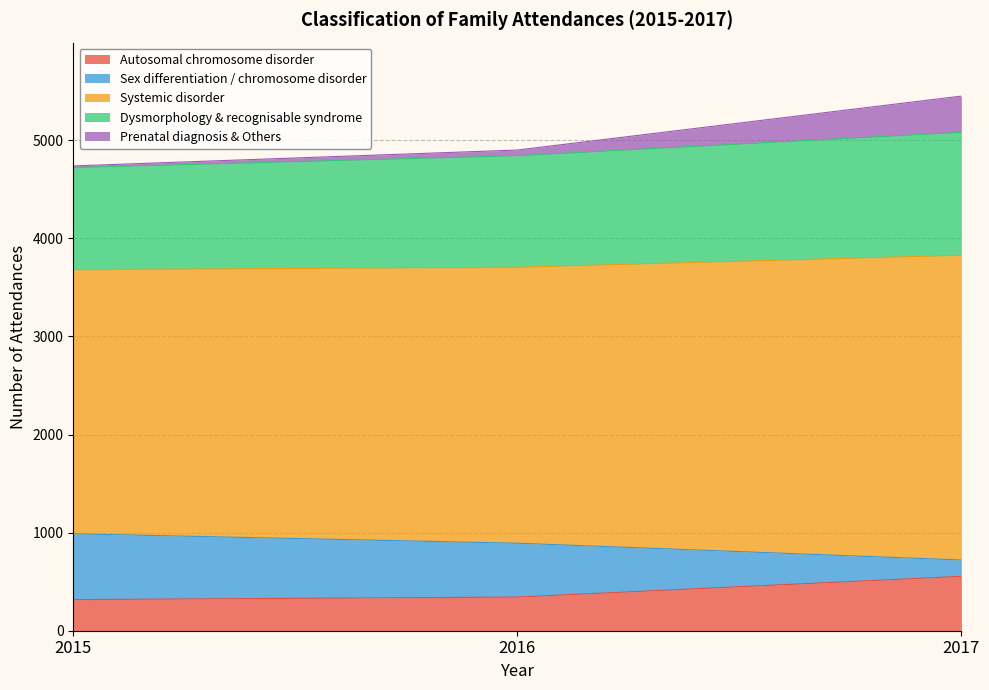

What is the difference between the Sex differentiation / chromosome disorder values at 2015 and 2016?

162